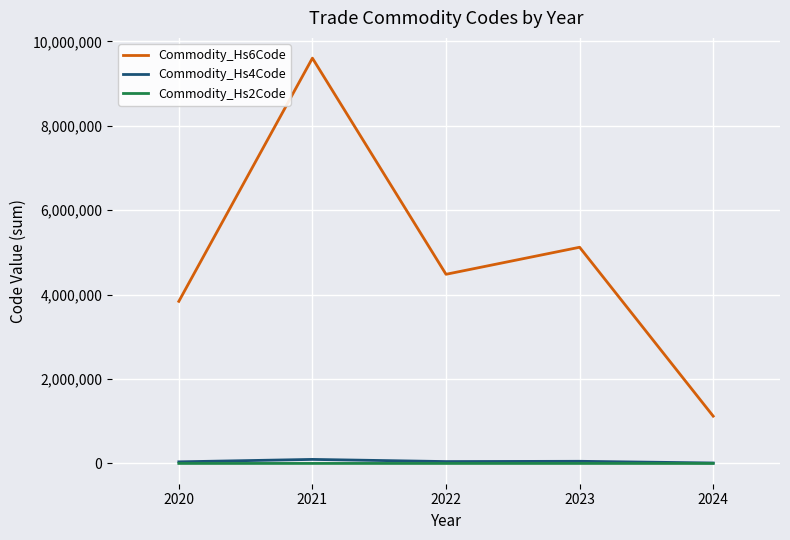

The value of Commodity_Hs6Code at 2021 is 13947554. True or false?

False